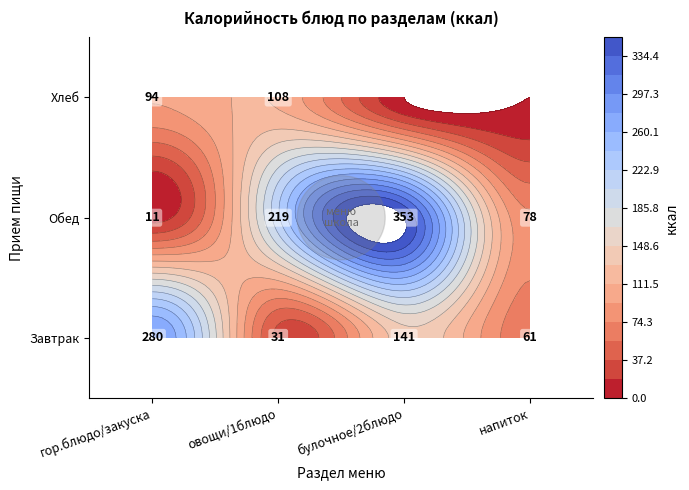

How many values in the Обед series exceed 219?

1